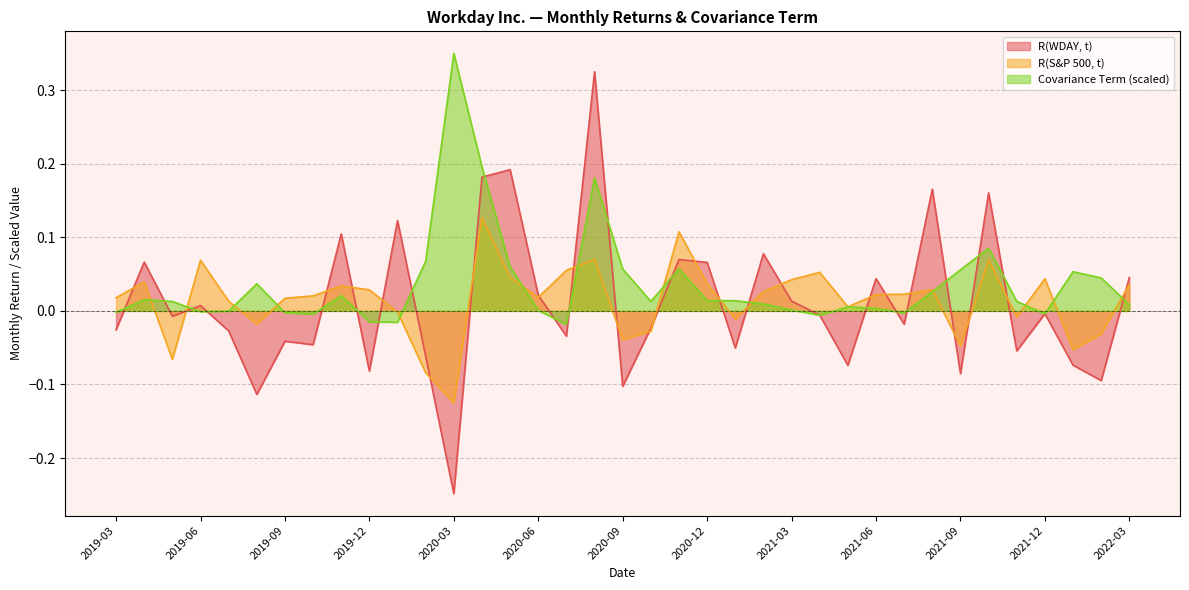

What are all the series names shown in the legend?

R(WDAY, t), R(S&P 500, t), Covariance Term (scaled)